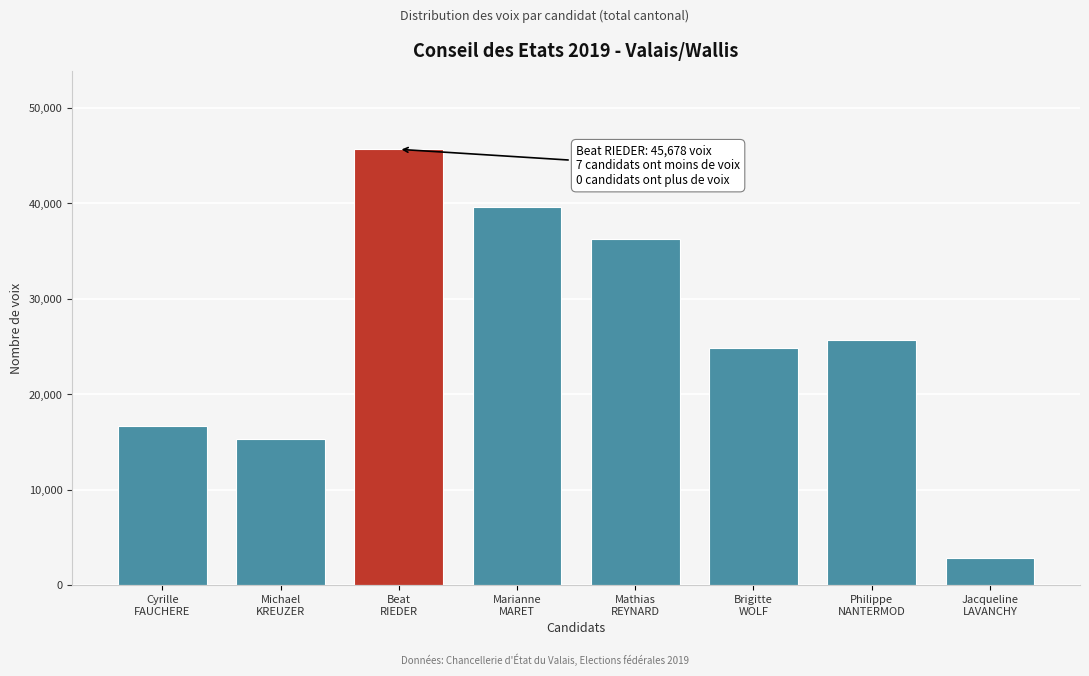

Reading left to right, what are all the values shown in this chart?

16652	15359	45678	39660	36323	24799	25727	2878